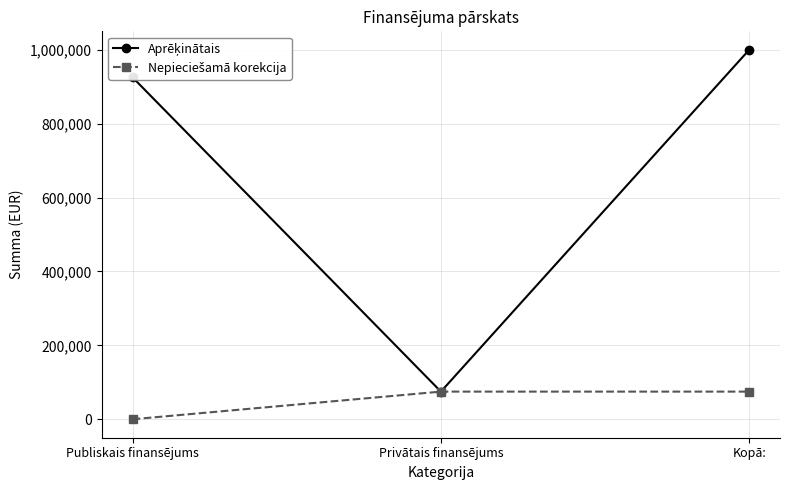

At how many categories does at least one series exceed 158428?

2